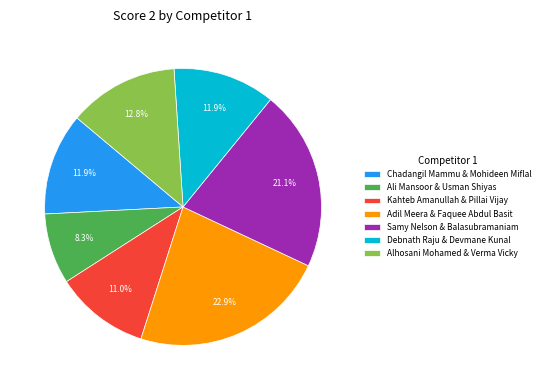

Count the number of slices in the pie.

7